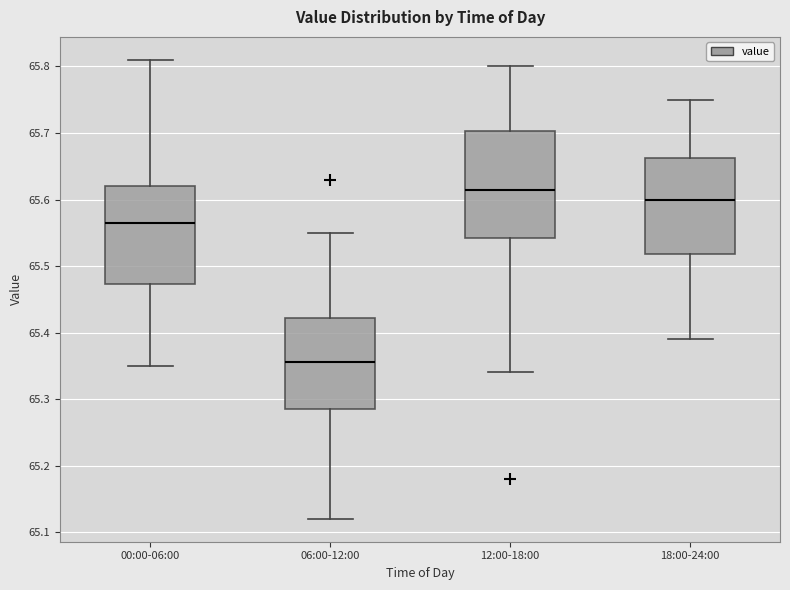

Where is the lower edge of the box for 00:00-06:00 on the y-axis? The values are not printed on the chart, so give them approximately, as read against the axis.

65.47